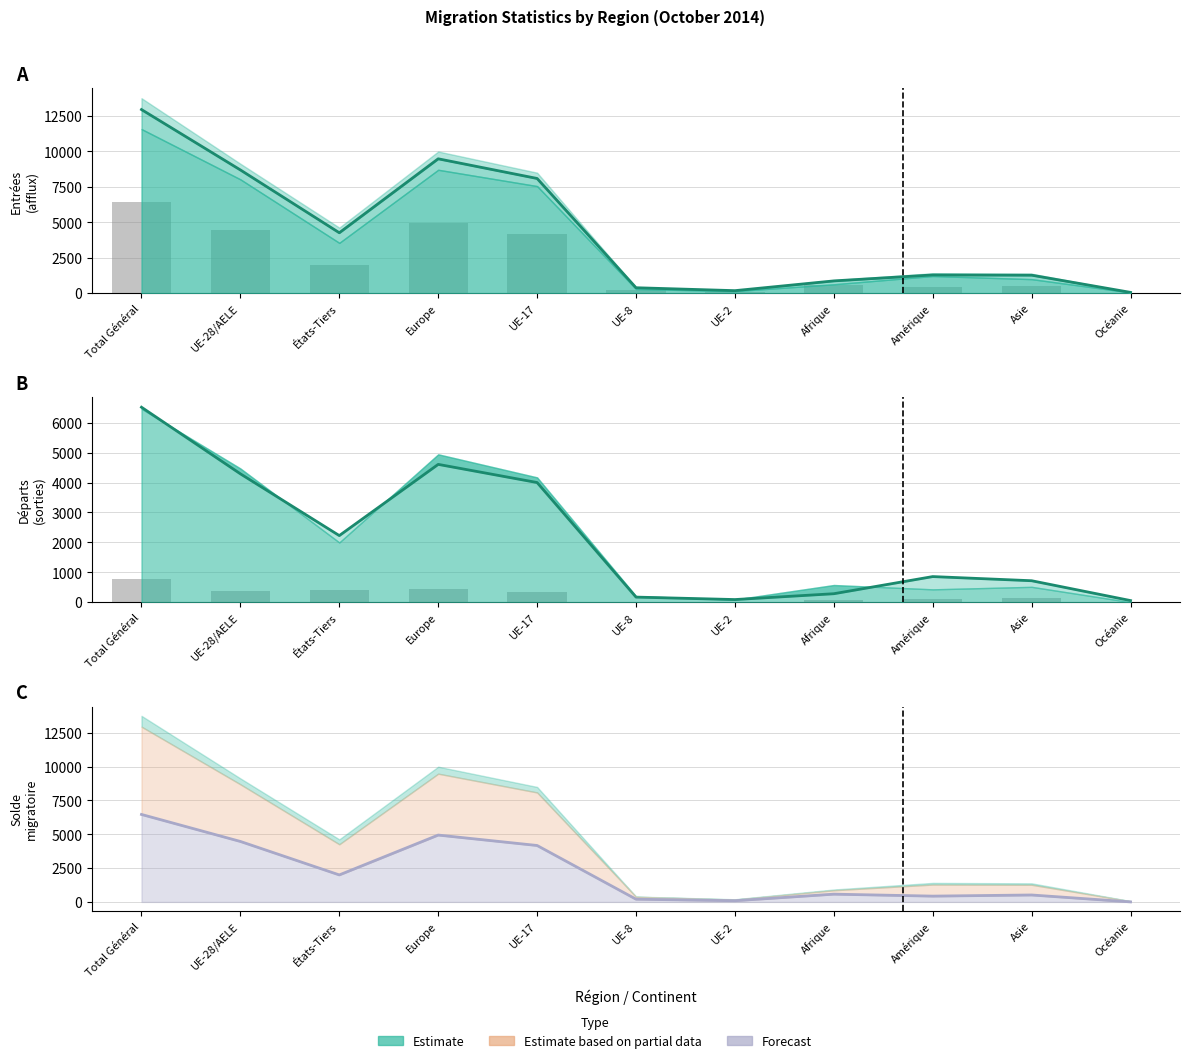

What is the sum of the Total entrées (afflux) values at UE-2 and Asie?

1444